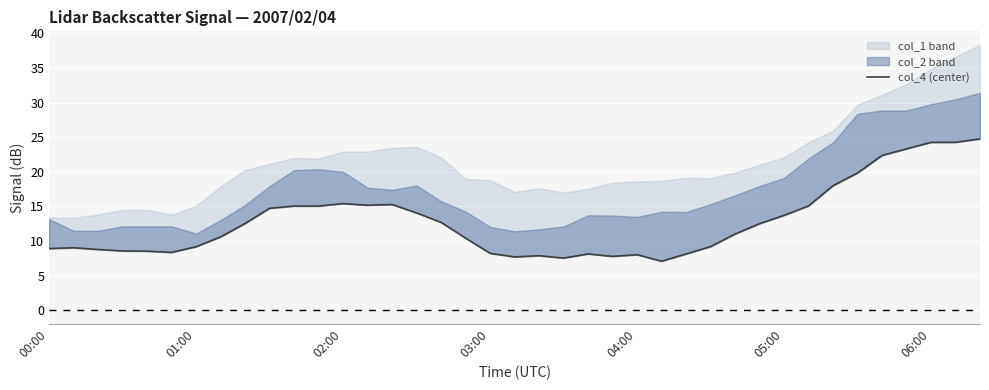

The chart shows a value of 8.0 at 04:00. True or false?

True